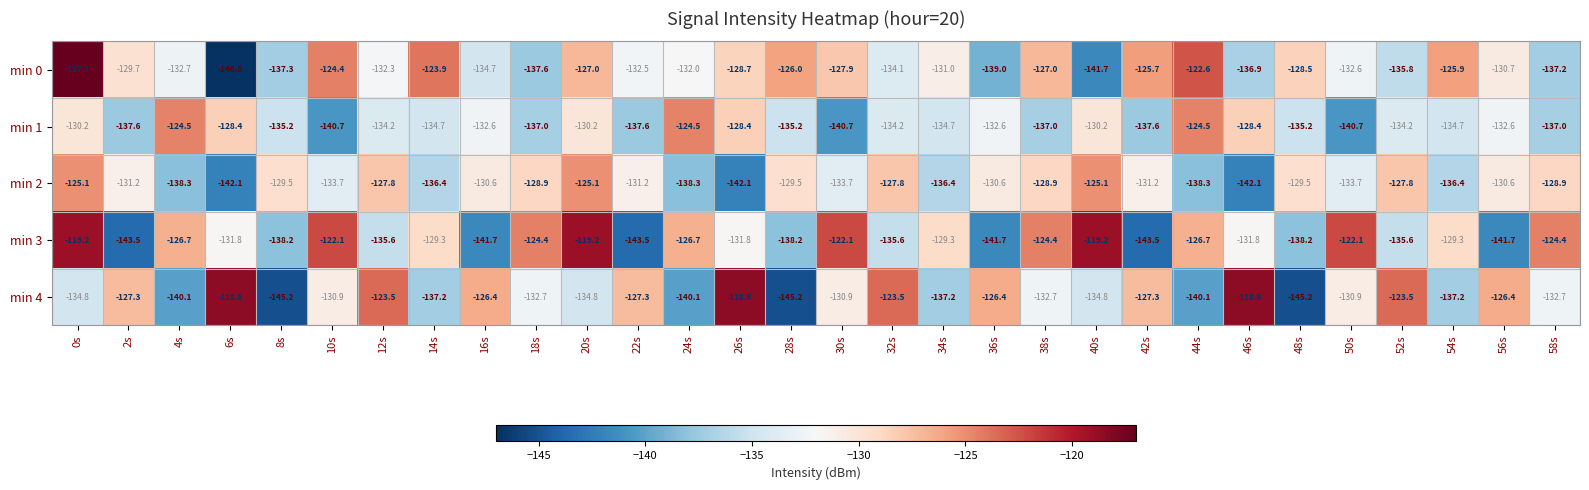

The value of min 2 at 26s is -142.1. True or false?

True